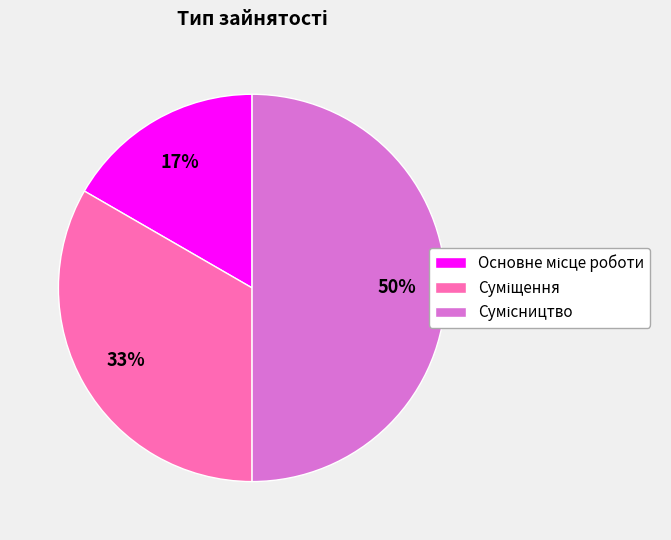

To the nearest percent, what is the difference between the largest and smallest slice percentages?

33%